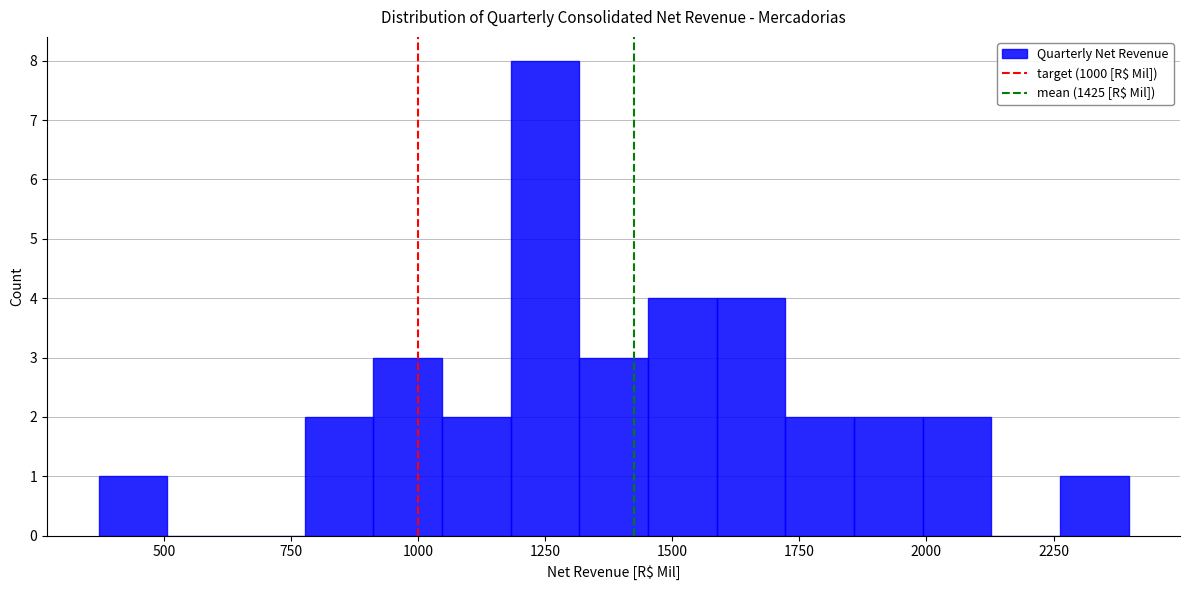

Around what value on the x-axis is the tallest bar? Give the approximate position of its centre, as read against the axis.

1250